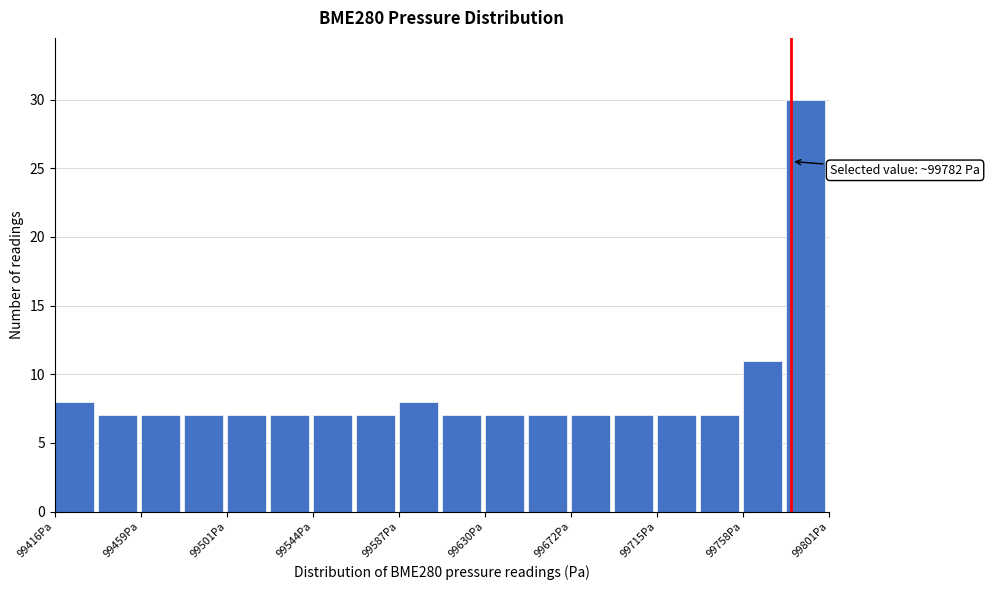

Over which range of the x-axis is the bar tallest?

99780 to 99800